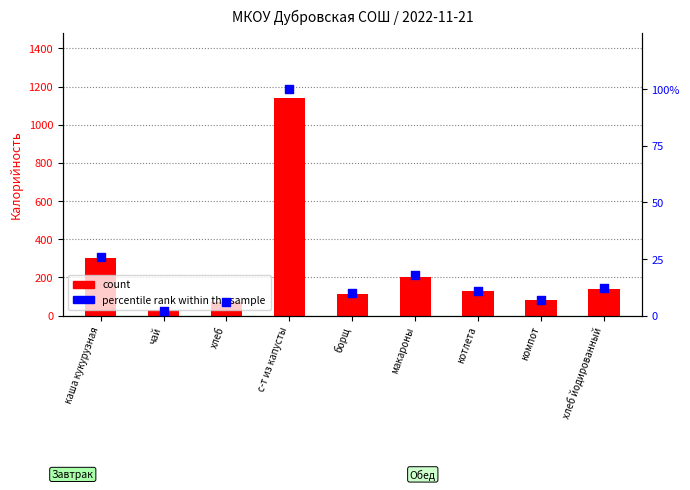

What are all the series names shown in the legend?

count, percentile rank within the sample